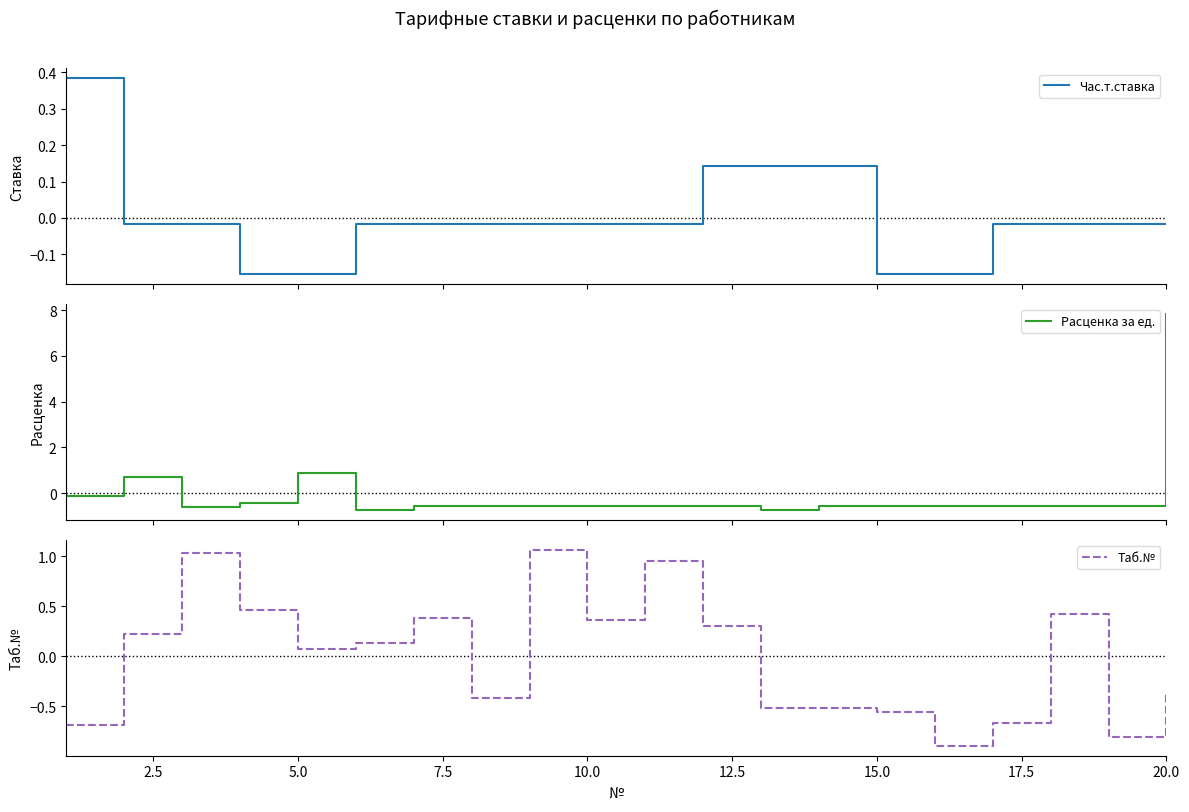

How many values in the Расценка за ед. series exceed 0?

3